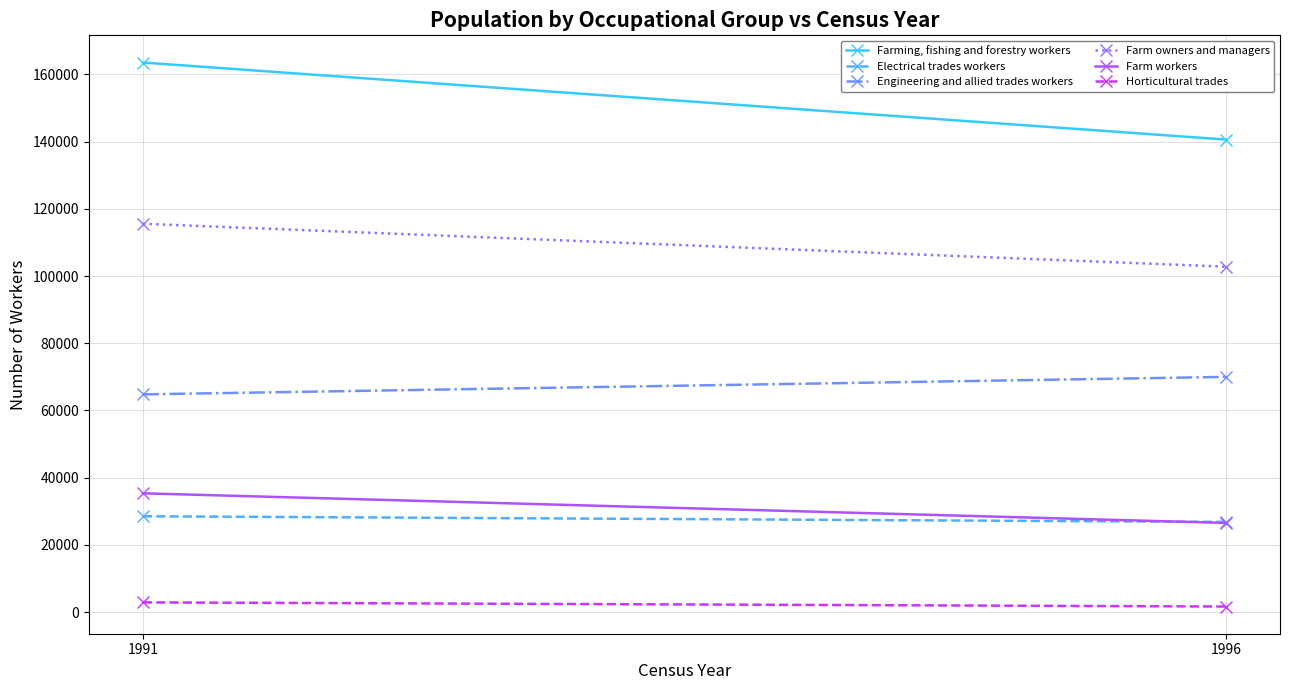

The Farm owners and managers series shows 115569 at 1991. True or false?

True